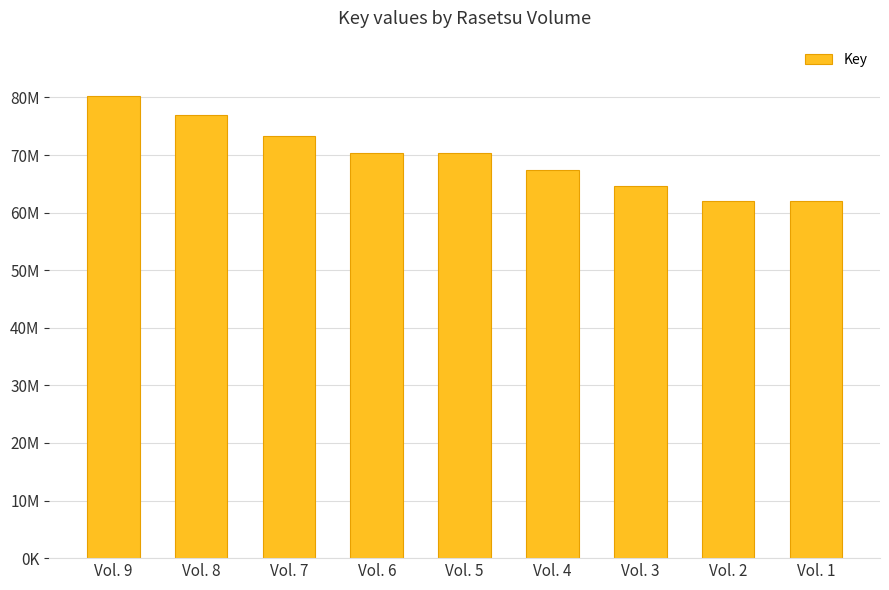

Between Vol. 9 and Vol. 8, which is larger?

Vol. 9